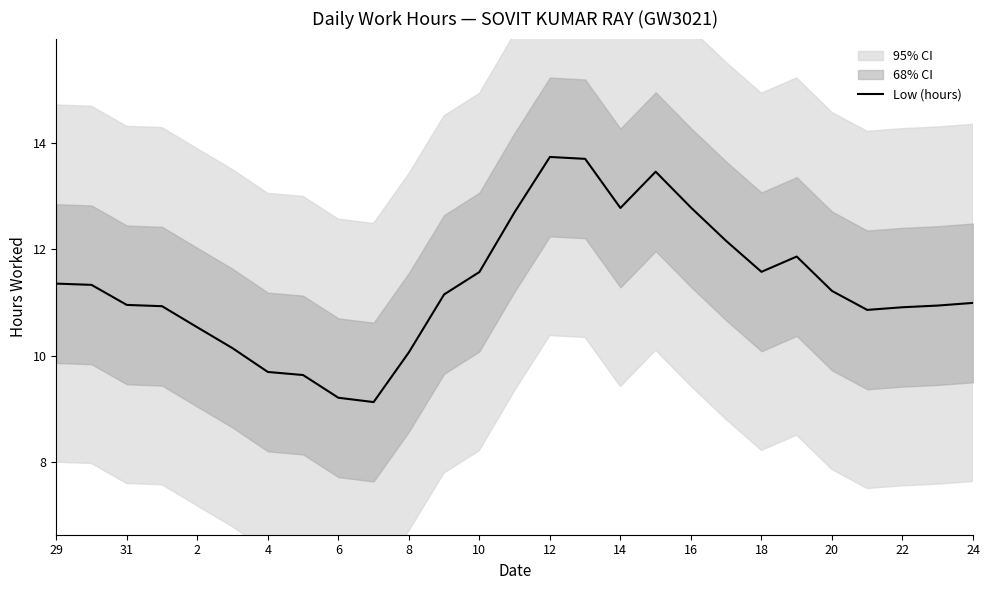

What is the difference between the maximum and minimum values?

4.6